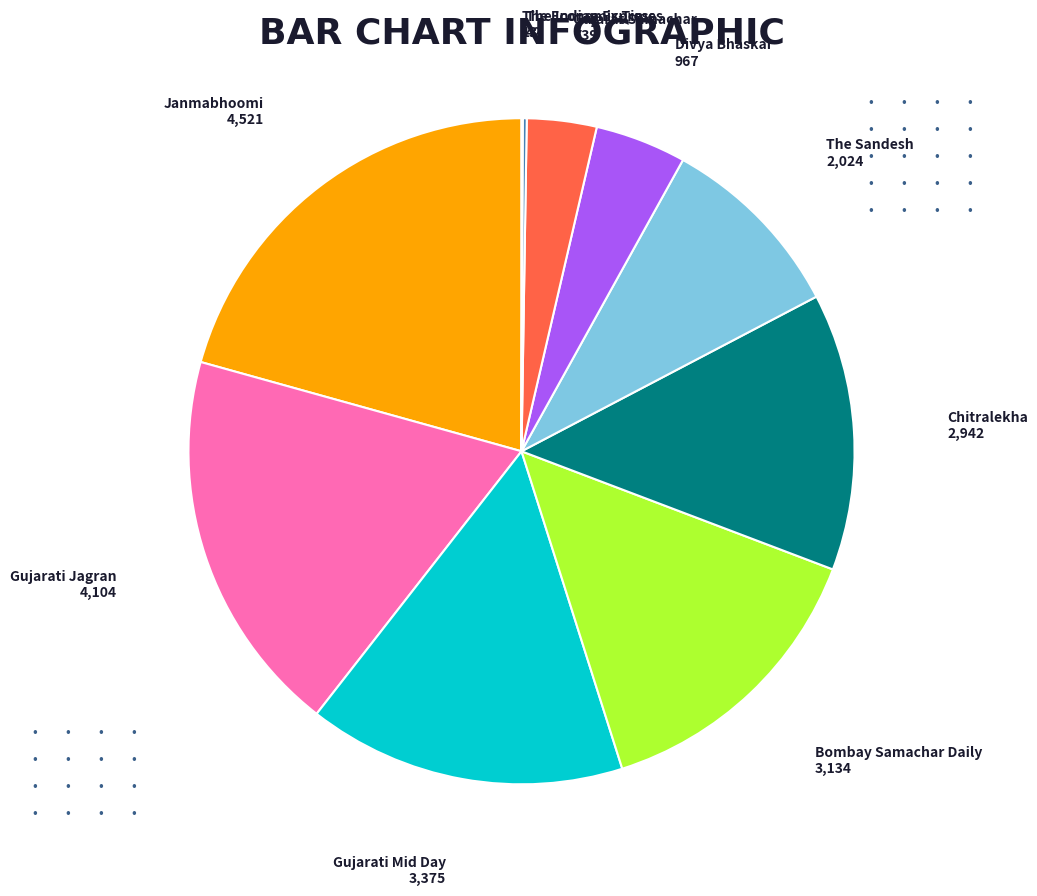

Approximately how many times larger is the value at The Sandesh compared to Chitralekha?

0.7